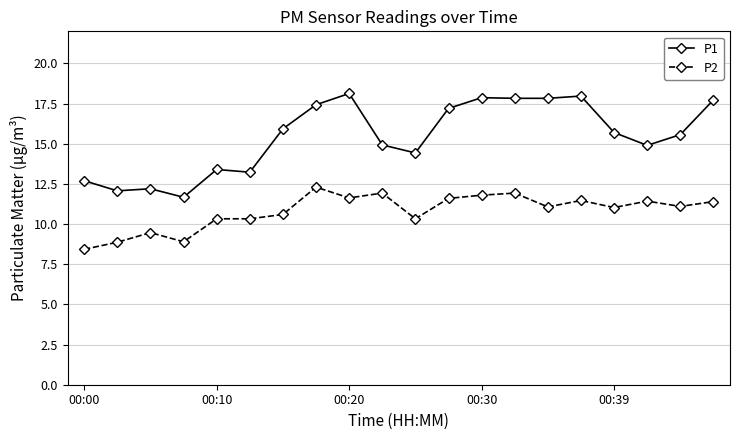

True or false: P1 and P2 intersect in this chart.

False